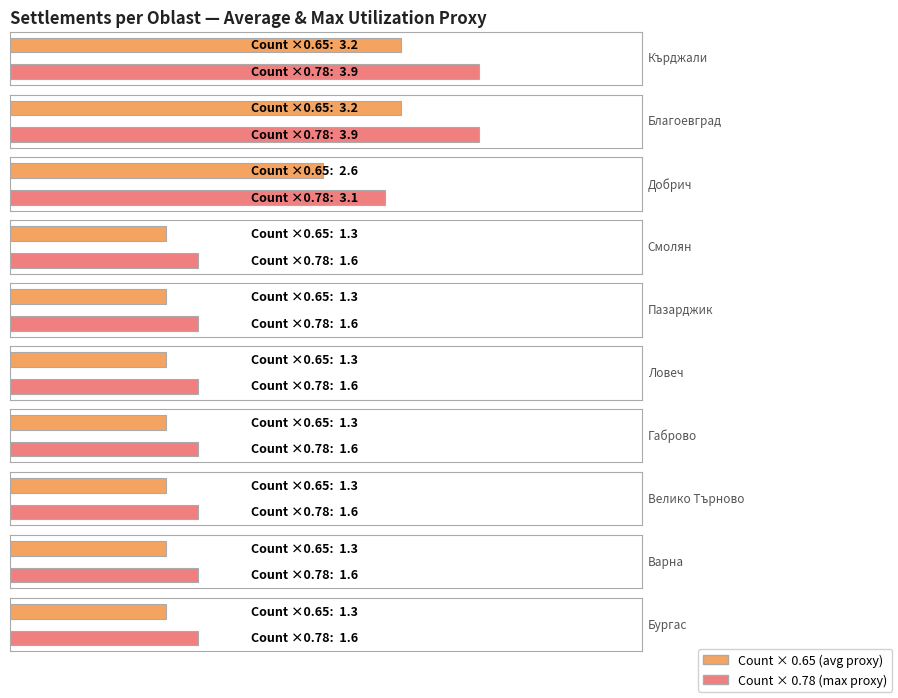

The value of BG3 at BG424 is 249. True or false?

False